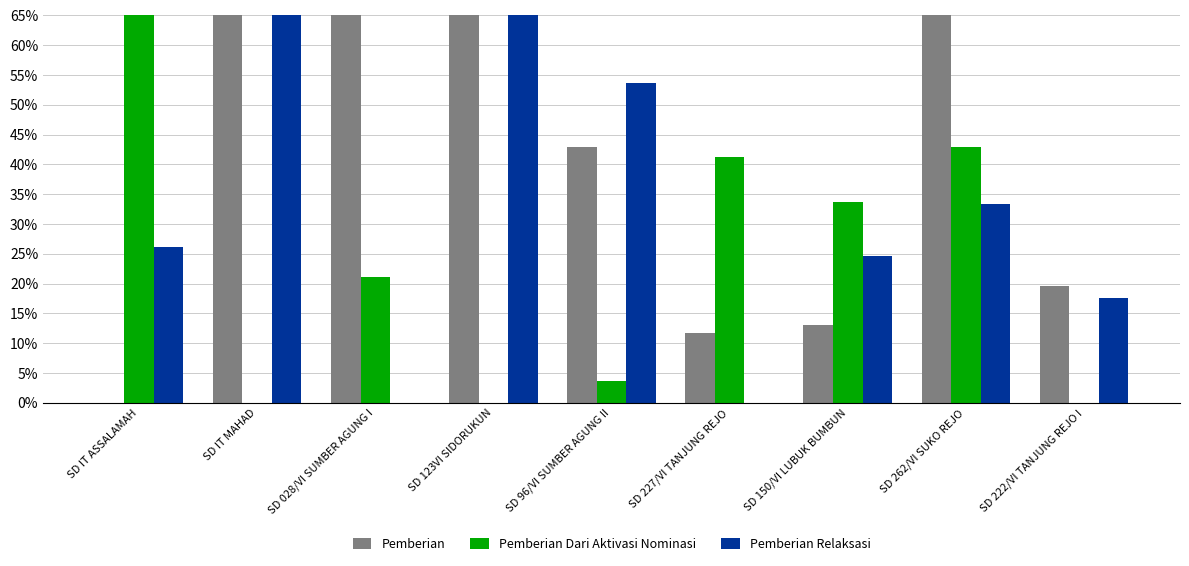

What is the difference between the Pemberian Relaksasi values at SD 222/VI TANJUNG REJO I and SD 96/VI SUMBER AGUNG II?

35.9